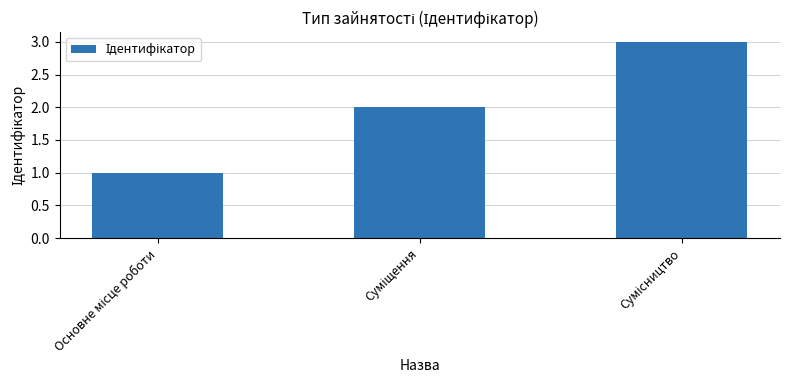

How many values are between 1 and 3?

3